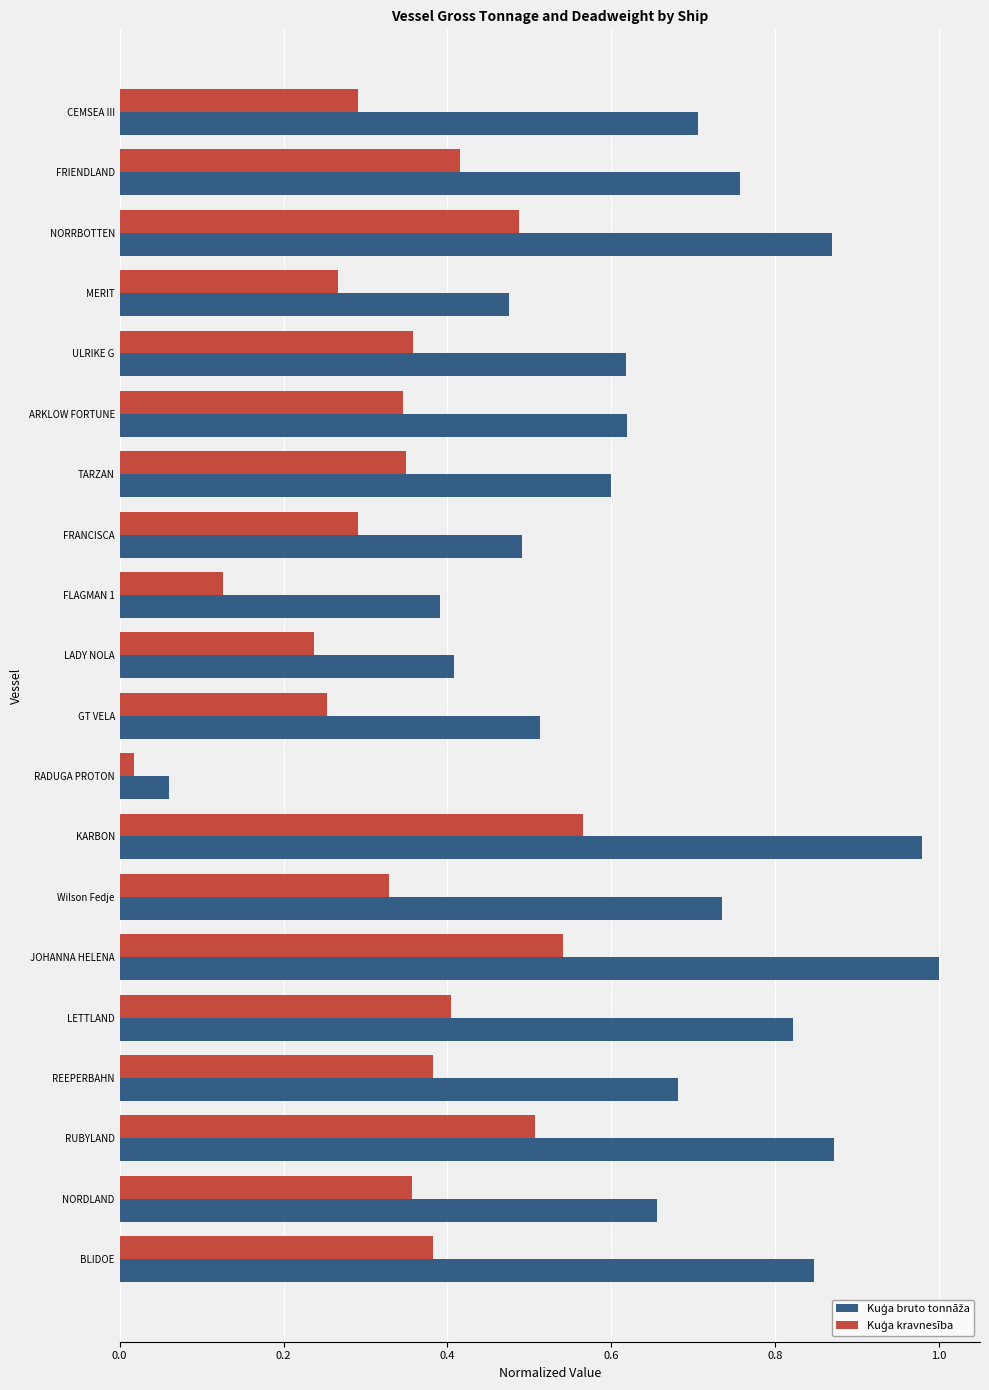

At how many categories does at least one series exceed 0?

20